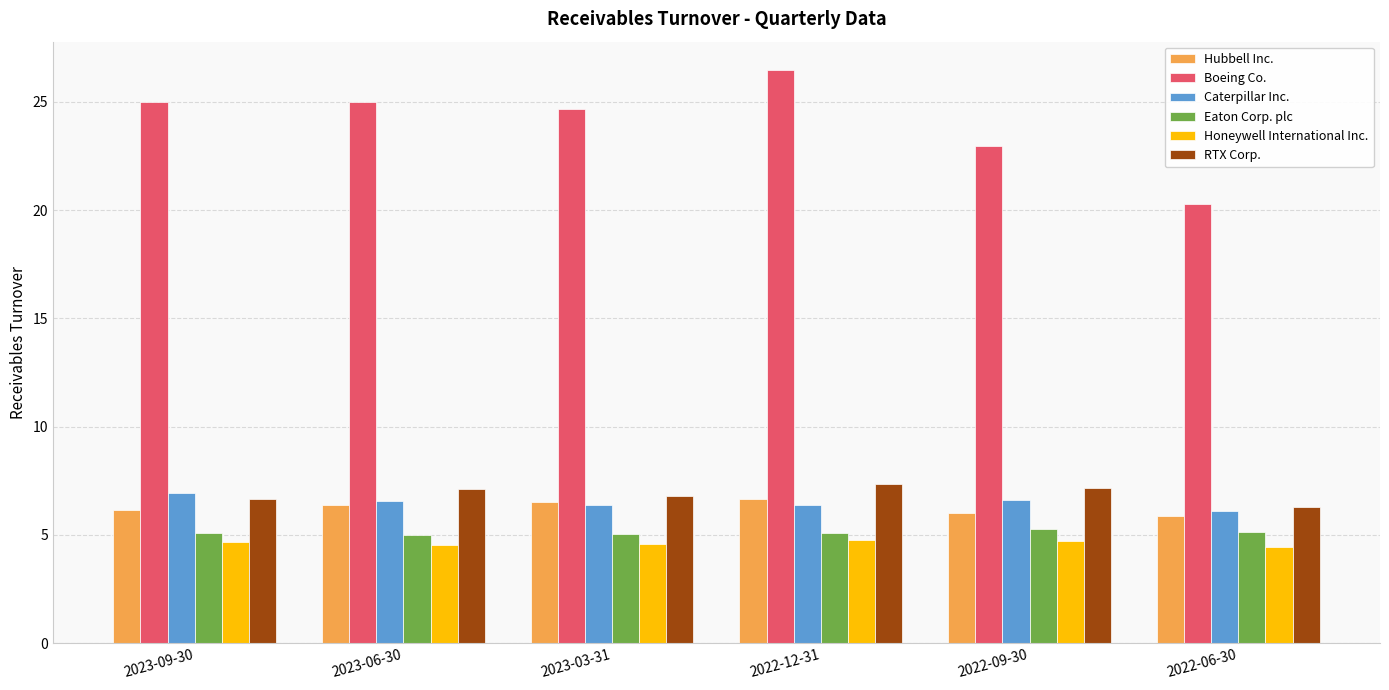

What is the label of the 6th bar from the left?

2022-06-30